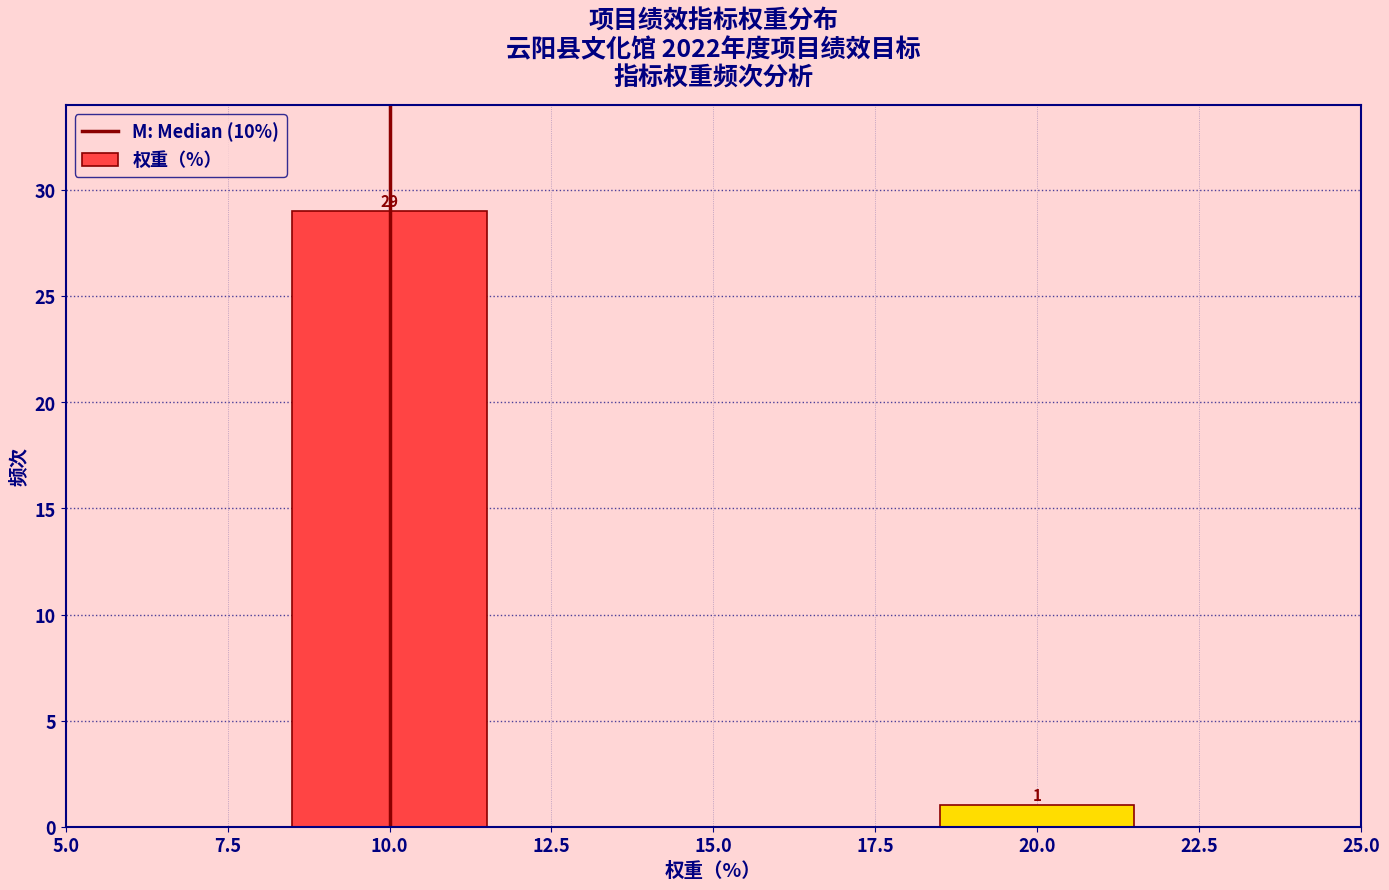

Reading left to right, what are all the values shown in this chart?

10.0=29	20.0=1